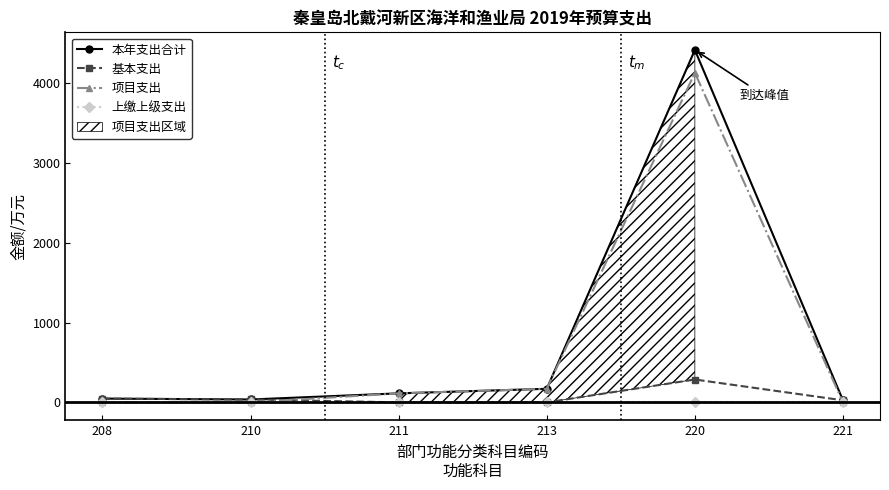

What is the difference between the maximum and second lowest values in the 本年支出合计 series?

4382.5